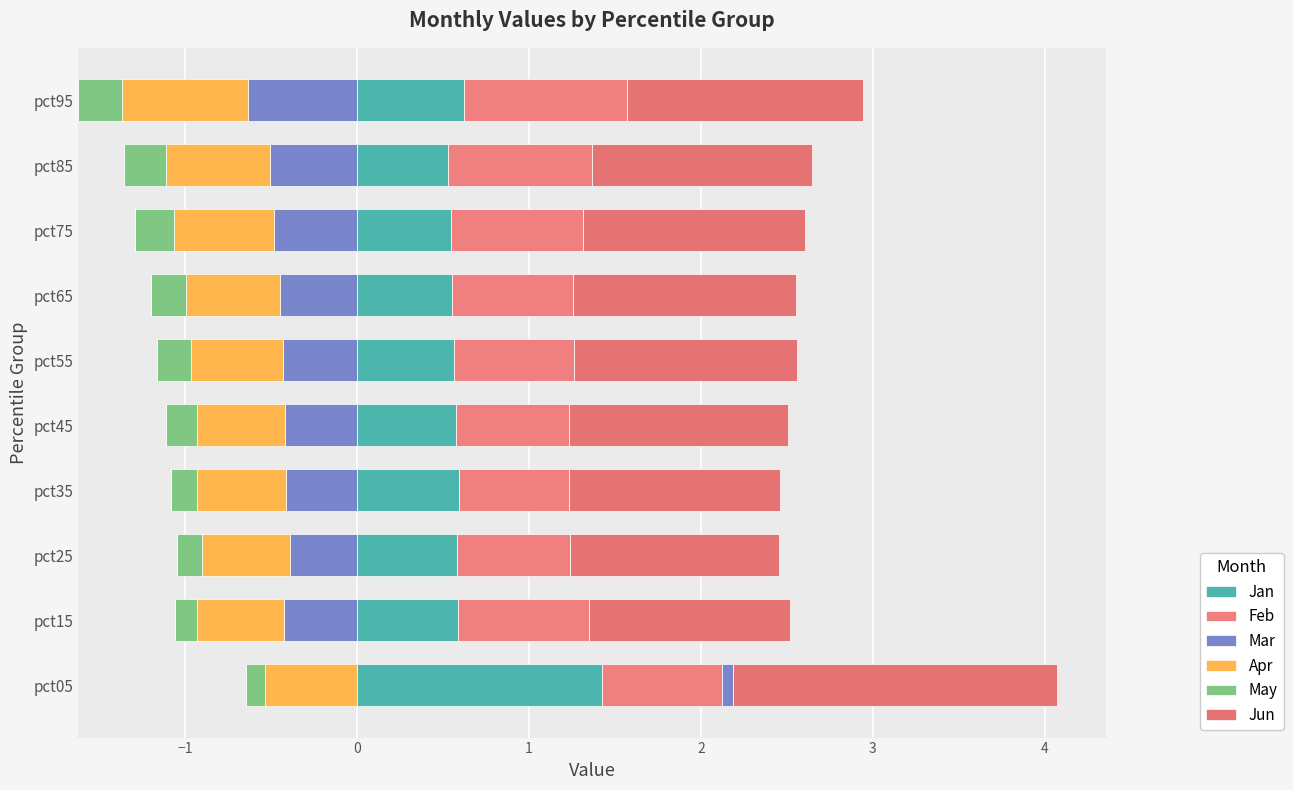

Which series has the largest range (max minus min)?

Jan